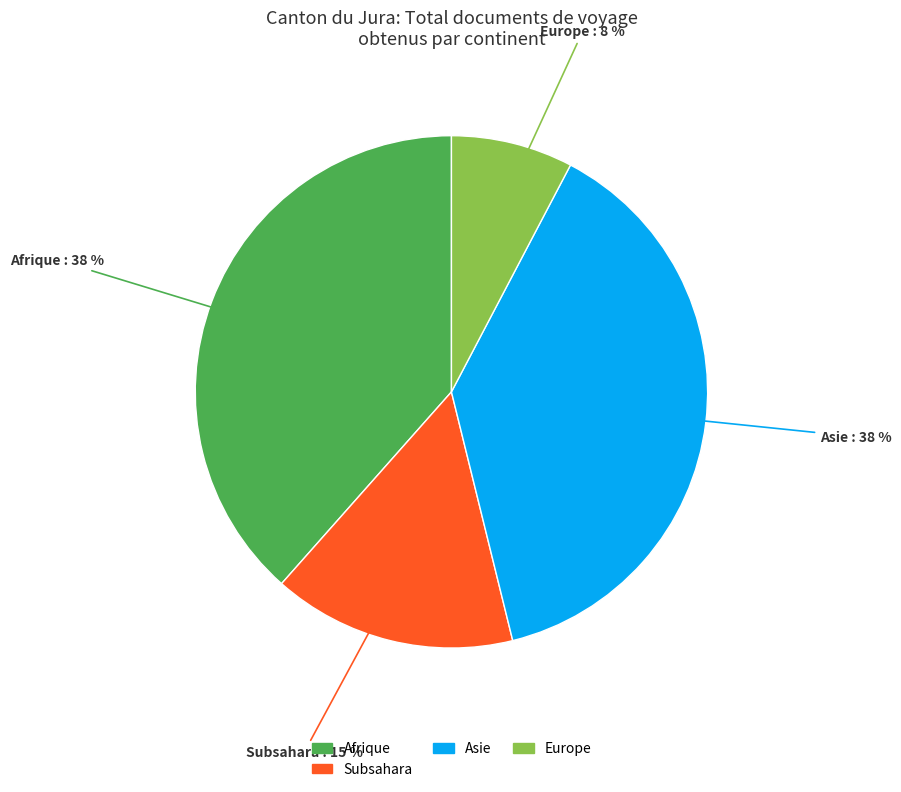

To the nearest percent, what is the average slice percentage?

25%